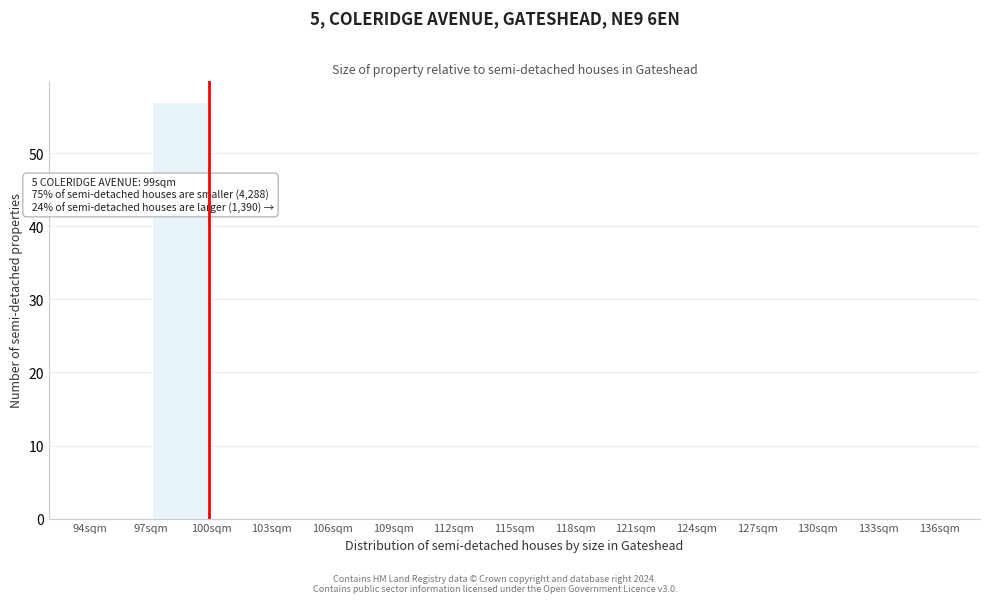

Over which range of the x-axis is the bar tallest?

97 to 100